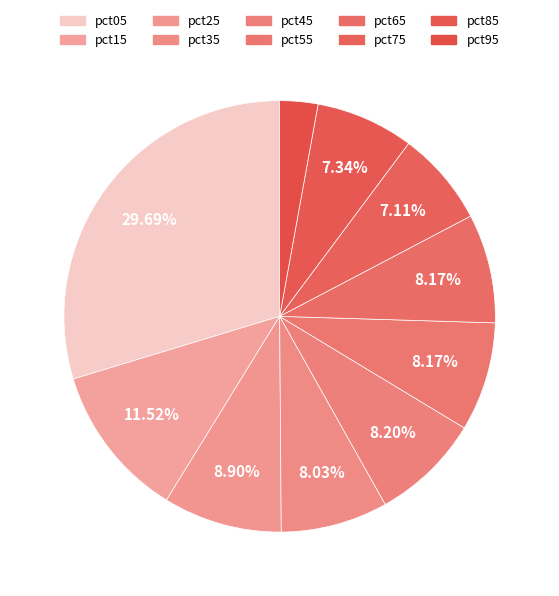

Rank the categories by value from lowest to highest.

pct95, pct75, pct85, pct35, pct55, pct65, pct45, pct25, pct15, pct05